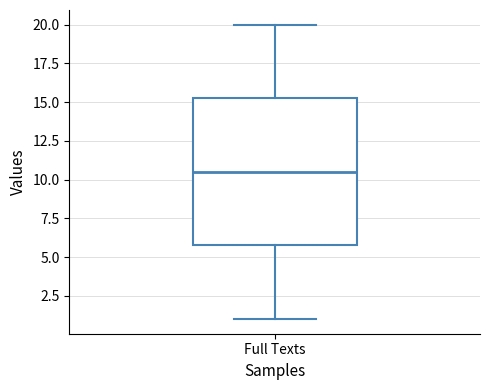

Where does the median line of the box for Full Texts sit on the y-axis? The values are not printed on the chart, so give them approximately, as read against the axis.

10.5